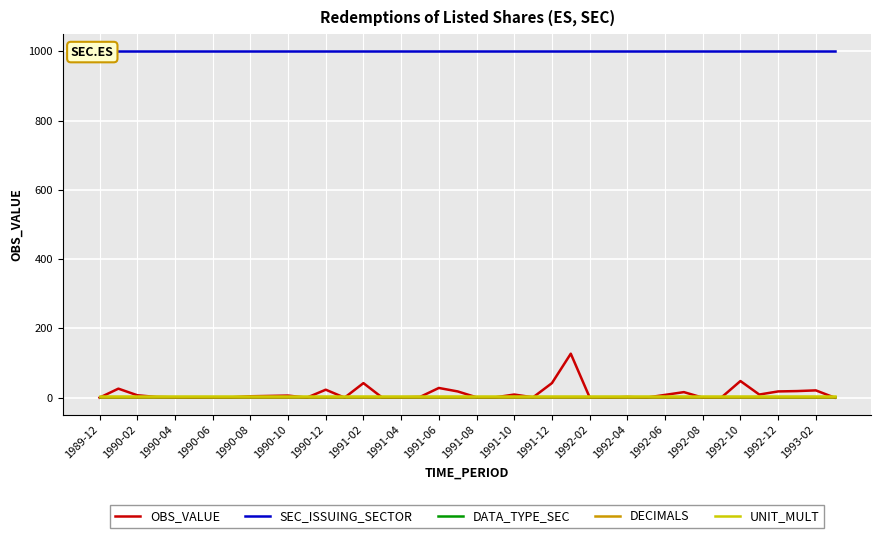

True or false: UNIT_MULT and OBS_VALUE intersect in this chart.

True